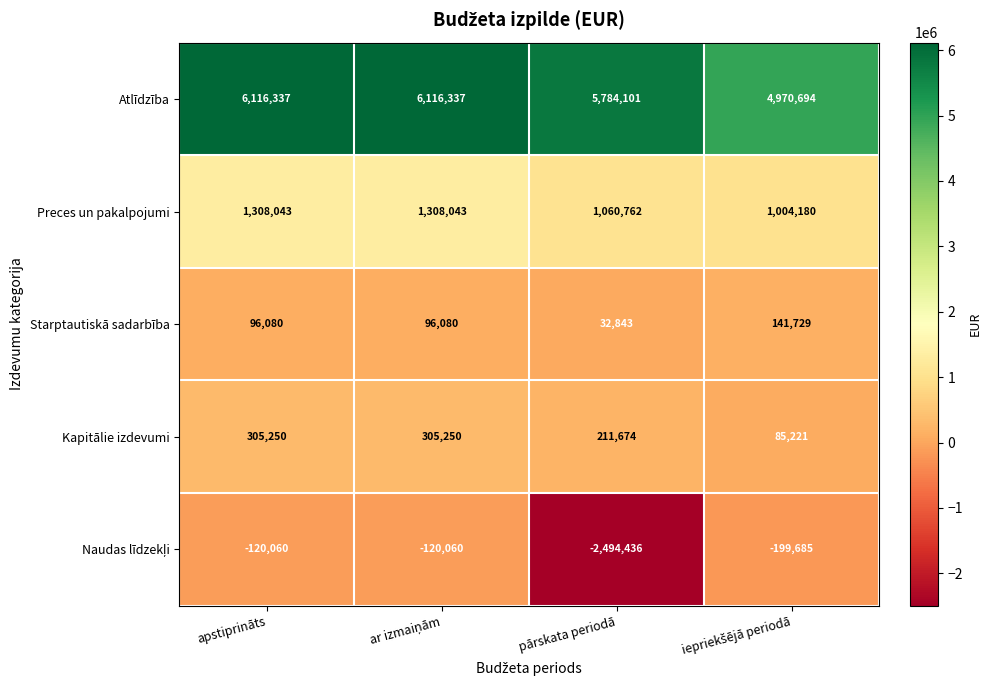

What is the difference between the maximum and minimum values in the Atlīdzība series?

1145643